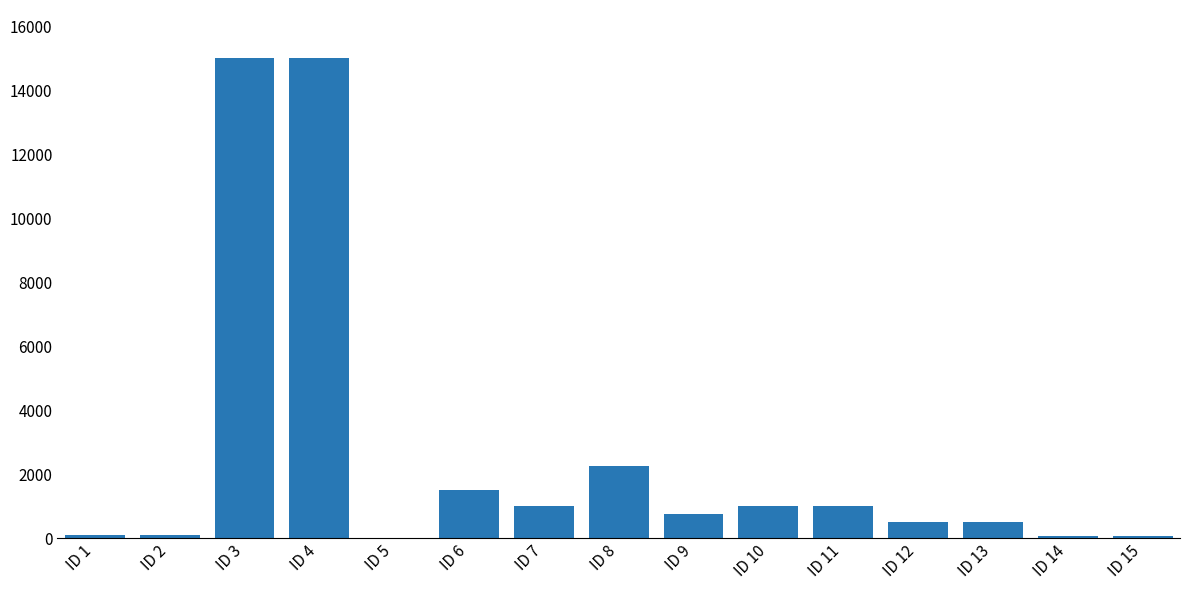

Are the bars horizontal?

No